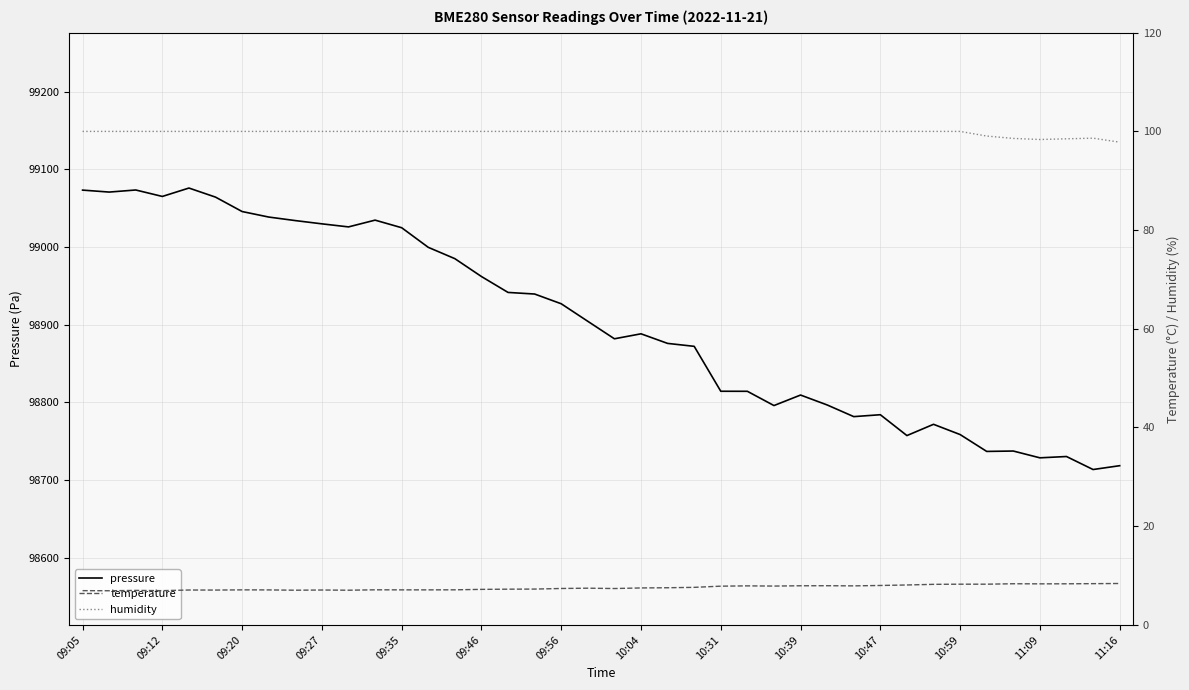

Reading right to left, list all the values displayed in this chart.

pressure: 98718.6	98713.7	98730.4	98728.7	98737.5	98737.0	98758.7	98771.9	98757.4	98784.2	98781.8	98796.8	98809.6	98796.0	98814.4	98814.4	98872.3	98876.1	98888.4	98882.0	98904.5	98927.1	98939.6	98941.7	98962.2	98985.2	98999.8	99025.0	99034.8	99026.1	99030.0	99034.2	99038.8	99045.8	99064.4	99076.1	99065.3	99073.6	99070.9	99073.4
temperature: 8.4	8.3	8.3	8.3	8.3	8.2	8.2	8.2	8.1	8.0	7.9	7.9	7.9	7.9	7.9	7.8	7.6	7.5	7.5	7.4	7.4	7.4	7.2	7.2	7.2	7.1	7.1	7.1	7.1	7.0	7.1	7.0	7.1	7.1	7.0	7.1	6.9	7.0	6.9	6.9
humidity: 97.8	98.6	98.5	98.4	98.6	99.1	100.0	100.0	100.0	100.0	100.0	100.0	100.0	100.0	100.0	100.0	100.0	100.0	100.0	100.0	100.0	100.0	100.0	100.0	100.0	100.0	100.0	100.0	100.0	100.0	100.0	100.0	100.0	100.0	100.0	100.0	100.0	100.0	100.0	100.0